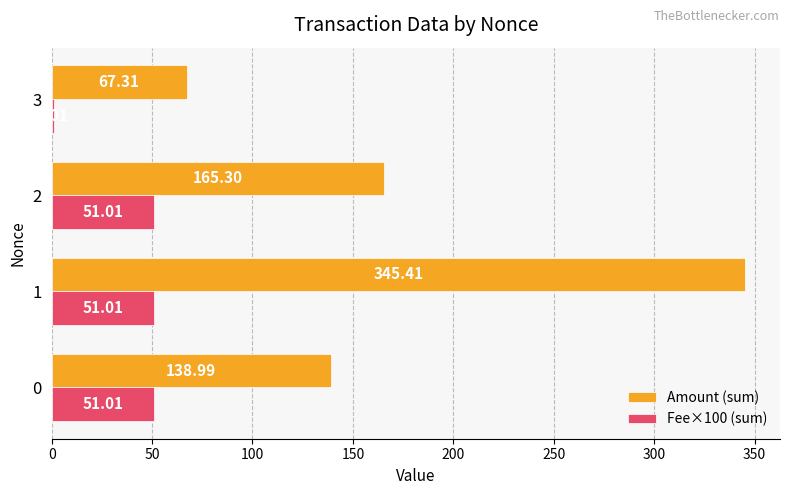

The value of Fee×100 (sum) at 0 is 25.2. True or false?

False